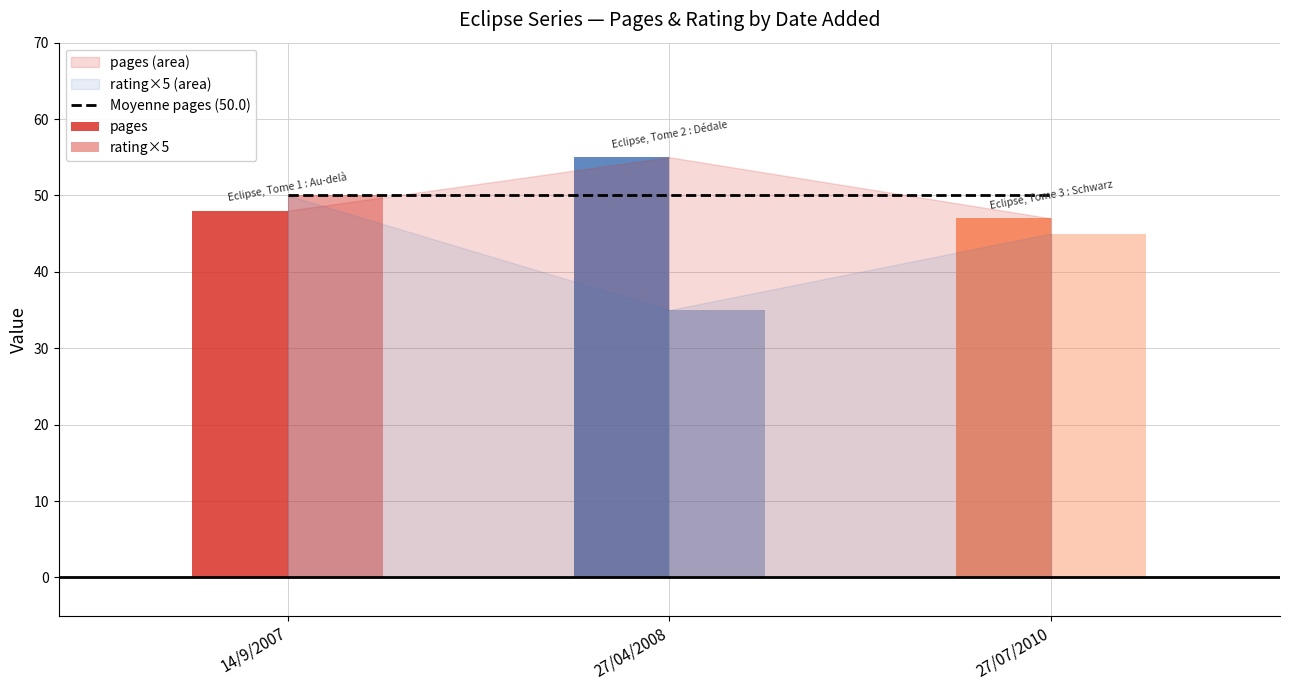

What is the label of the 3rd bar from the left?

27/07/2010